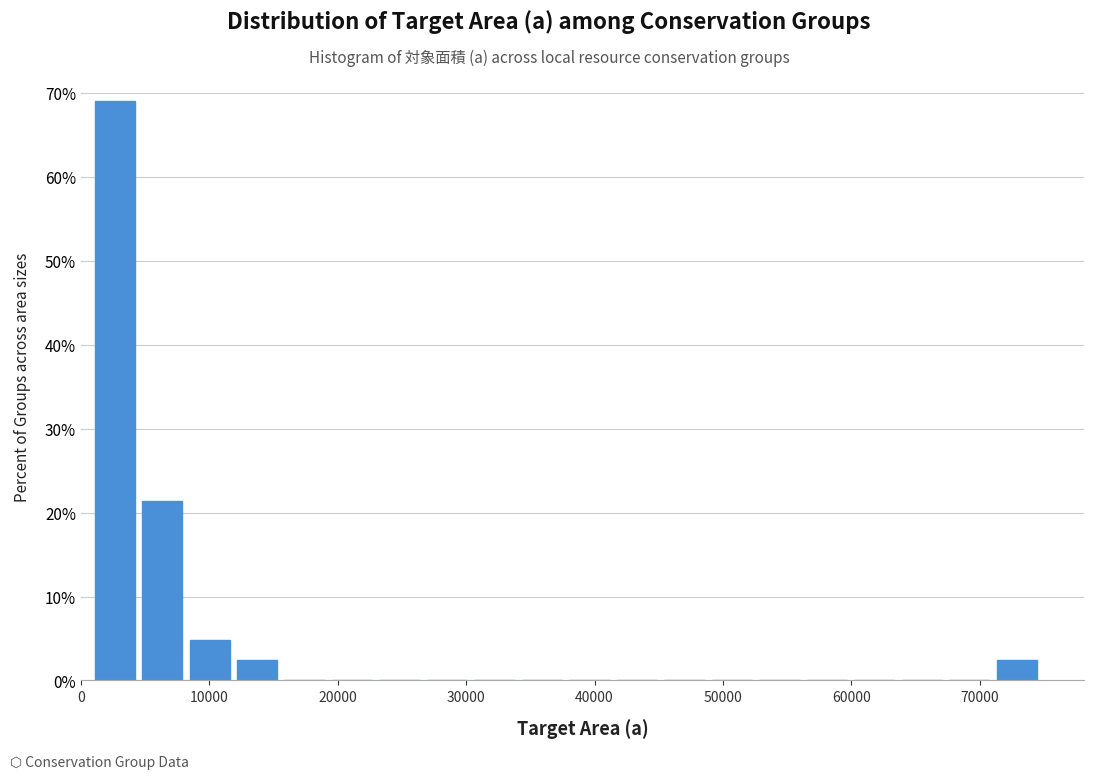

Read against the x-axis, roughly where is the centre of the tallest bar?

3000